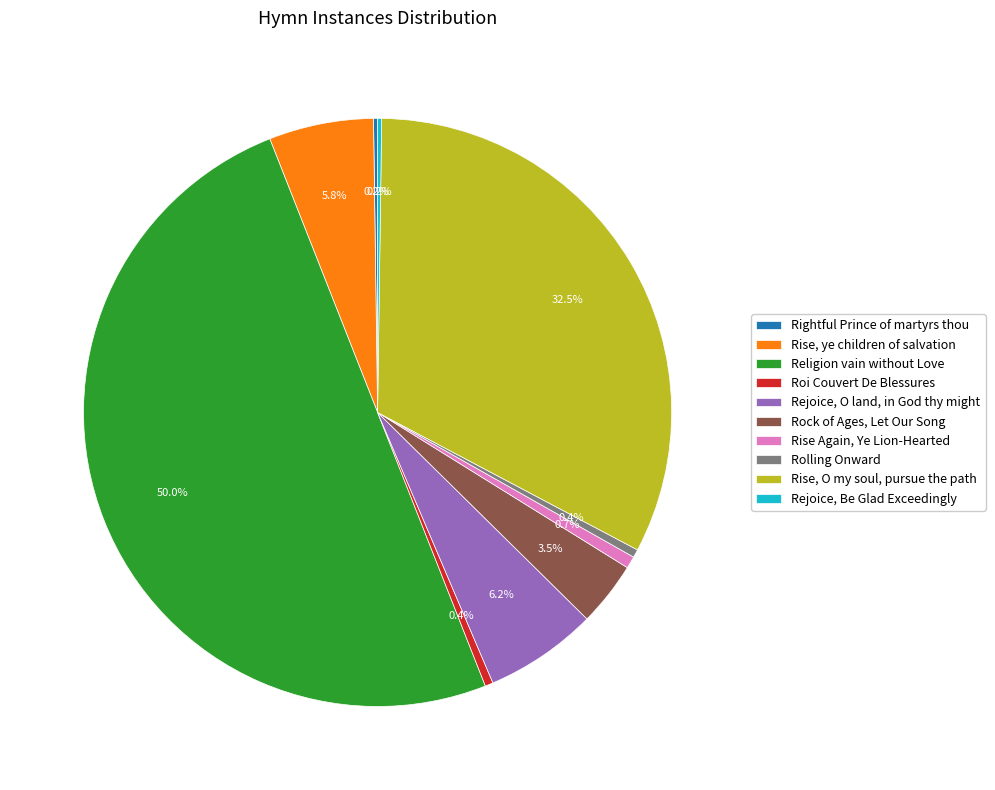

Does Rise, O my soul, pursue the path account for over 50% of the chart?

No